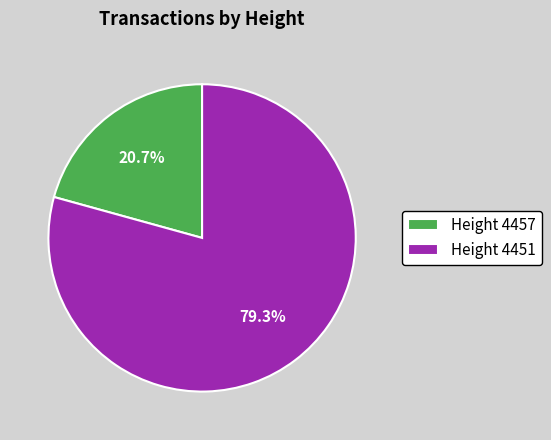

Rank the categories by value from highest to lowest.

Height 4451, Height 4457